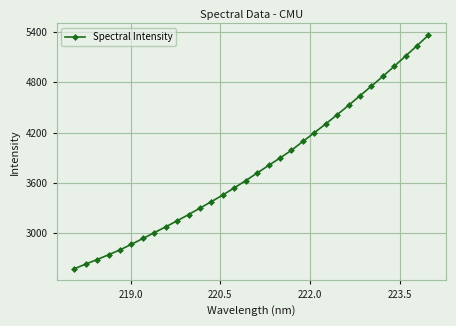

What is the average value?

3777.9